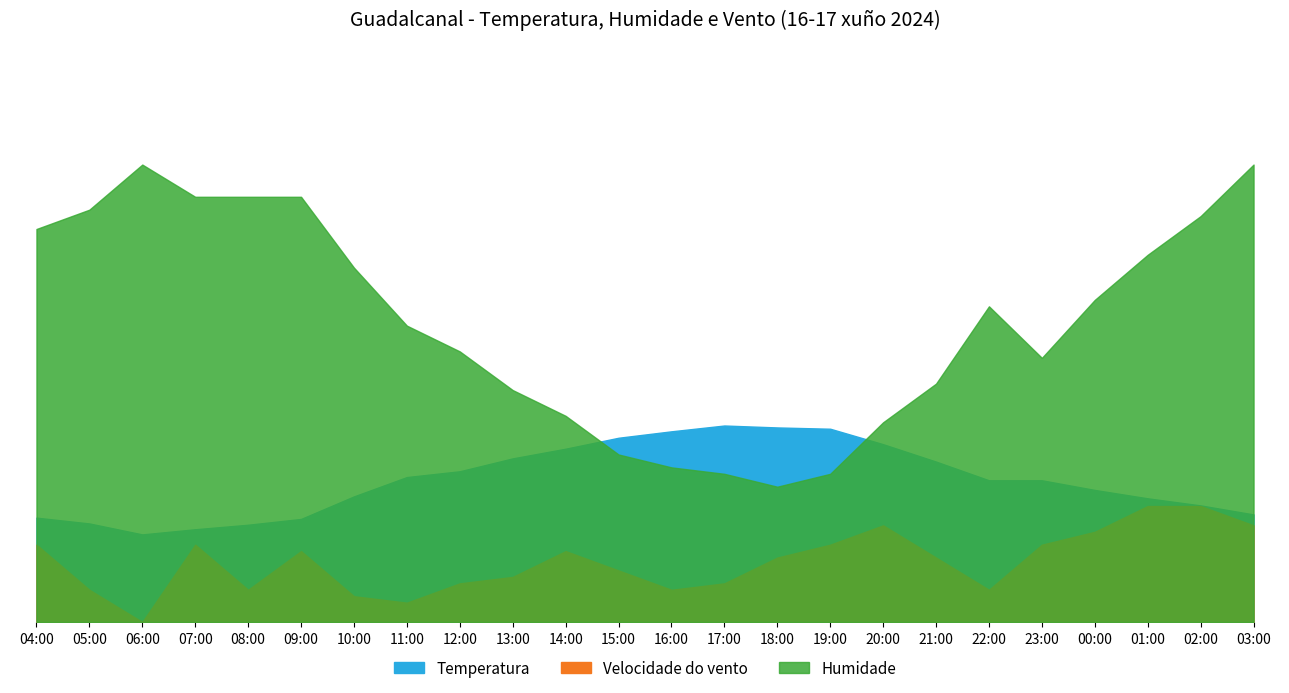

Reading right to left, list all the values displayed in this chart.

Temperatura: 16.7	18.1	19.2	20.5	22.0	22.0	24.9	27.6	30.0	30.2	30.5	29.6	28.6	26.9	25.4	23.4	22.5	19.5	16.0	15.1	14.4	13.6	15.3	16.2
Humidade: 71.0	63.0	57.0	50.0	41.0	49.0	37.0	31.0	23.0	21.0	23.0	24.0	26.0	32.0	36.0	42.0	46.0	55.0	66.0	66.0	66.0	71.0	64.0	61.0
Velocidade do vento: 15.0	18.0	18.0	14.0	12.0	5.0	10.0	15.0	12.0	10.0	6.0	5.0	8.0	11.0	7.0	6.0	3.0	4.0	11.0	5.0	12.0	0.0	5.0	12.0